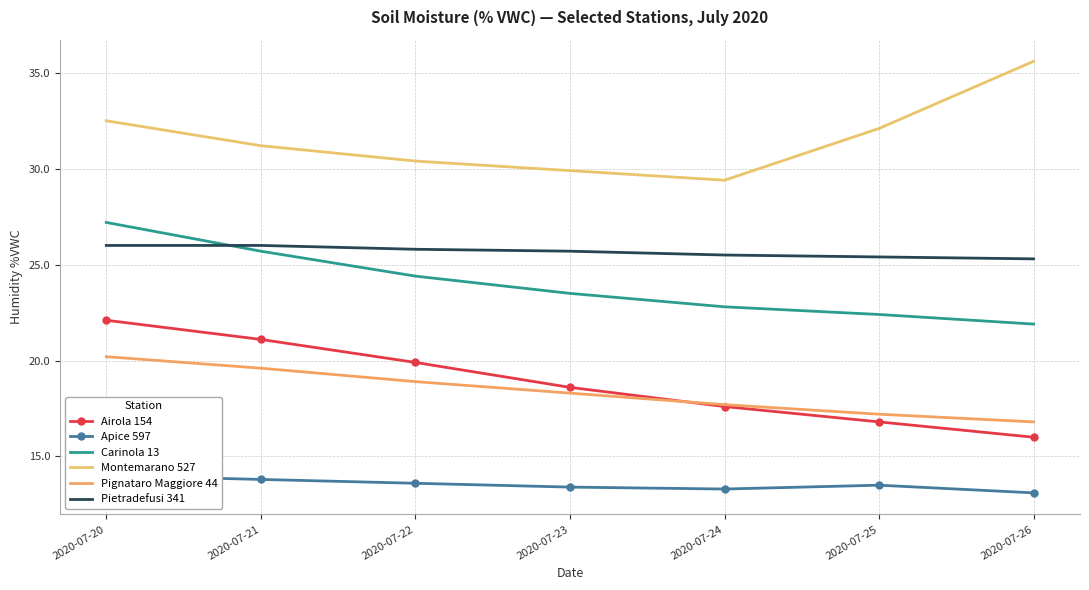

What is the sum of all Apice 597 values?

94.7